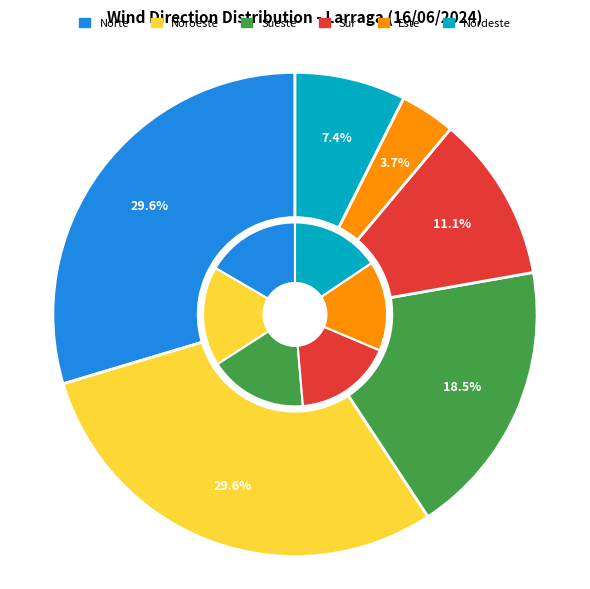

Does any single category account for the majority?

No